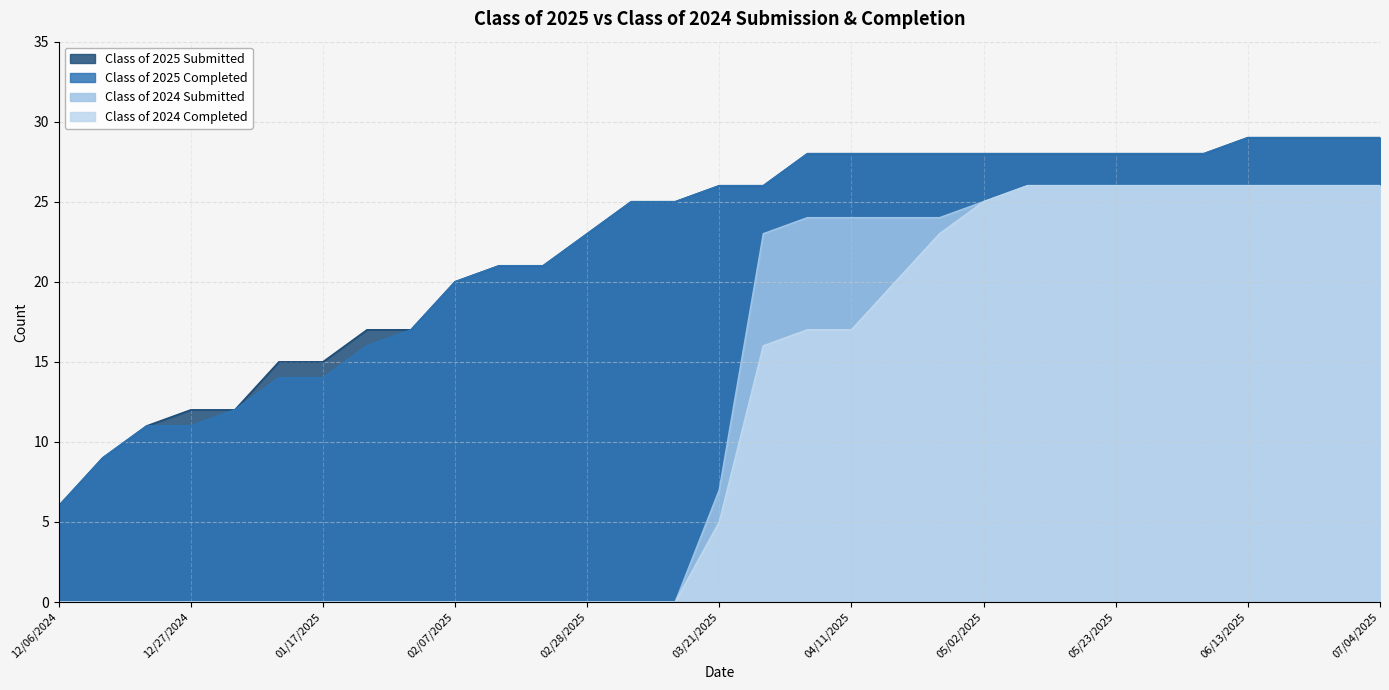

What is the label of the 15th point from the left?

03/14/2025